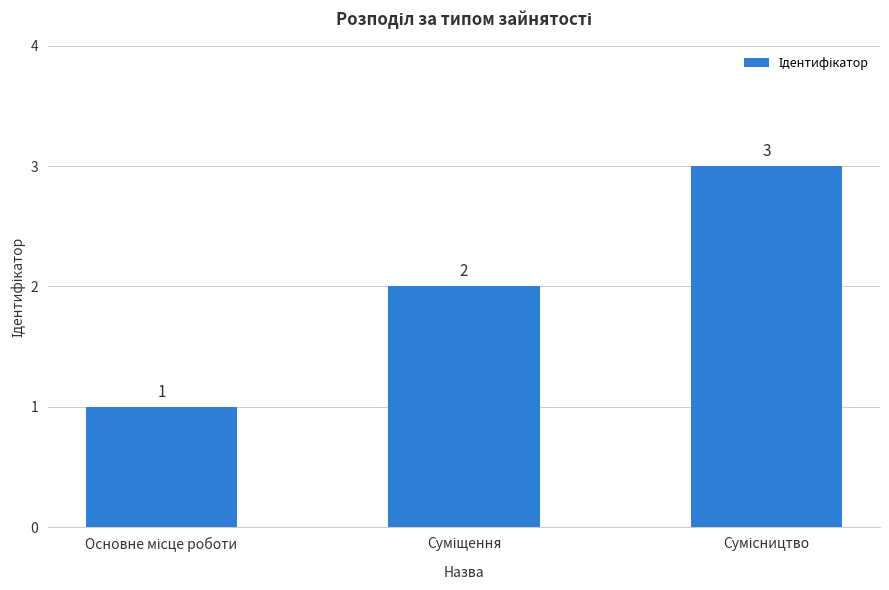

How many values are between 1 and 3?

3